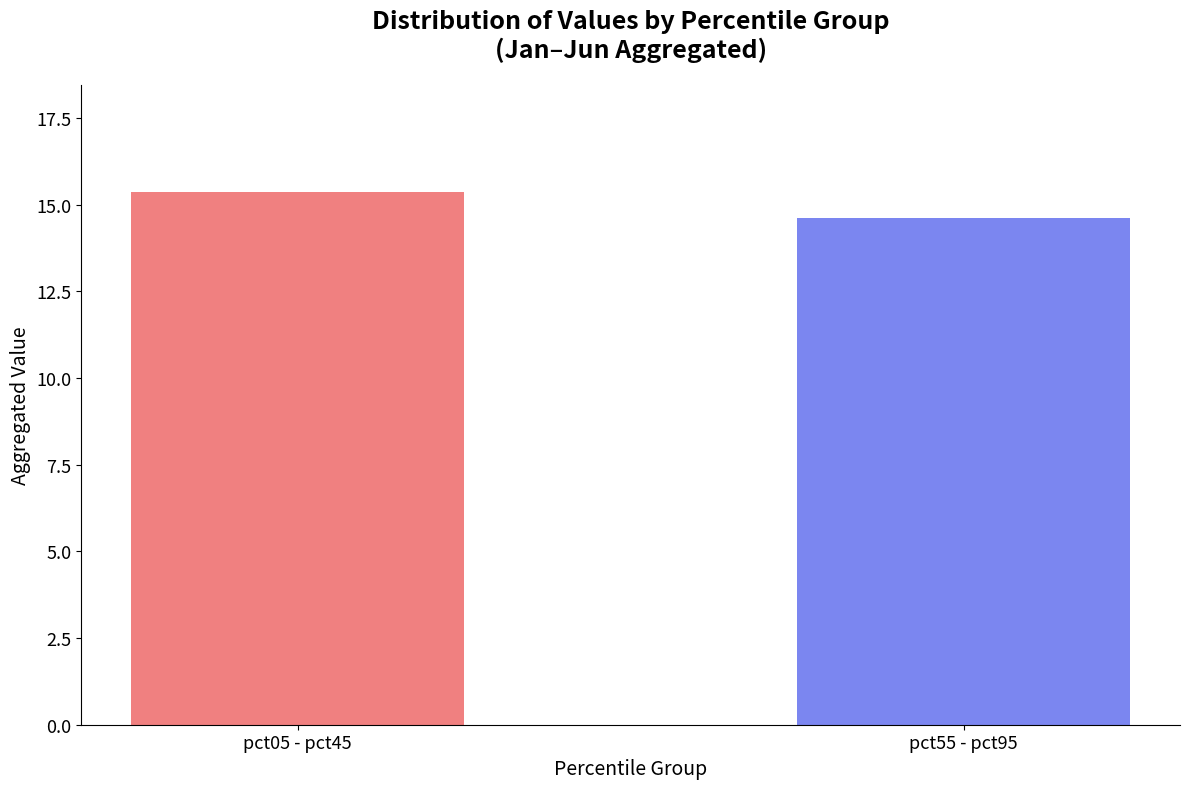

Are the bars horizontal?

No